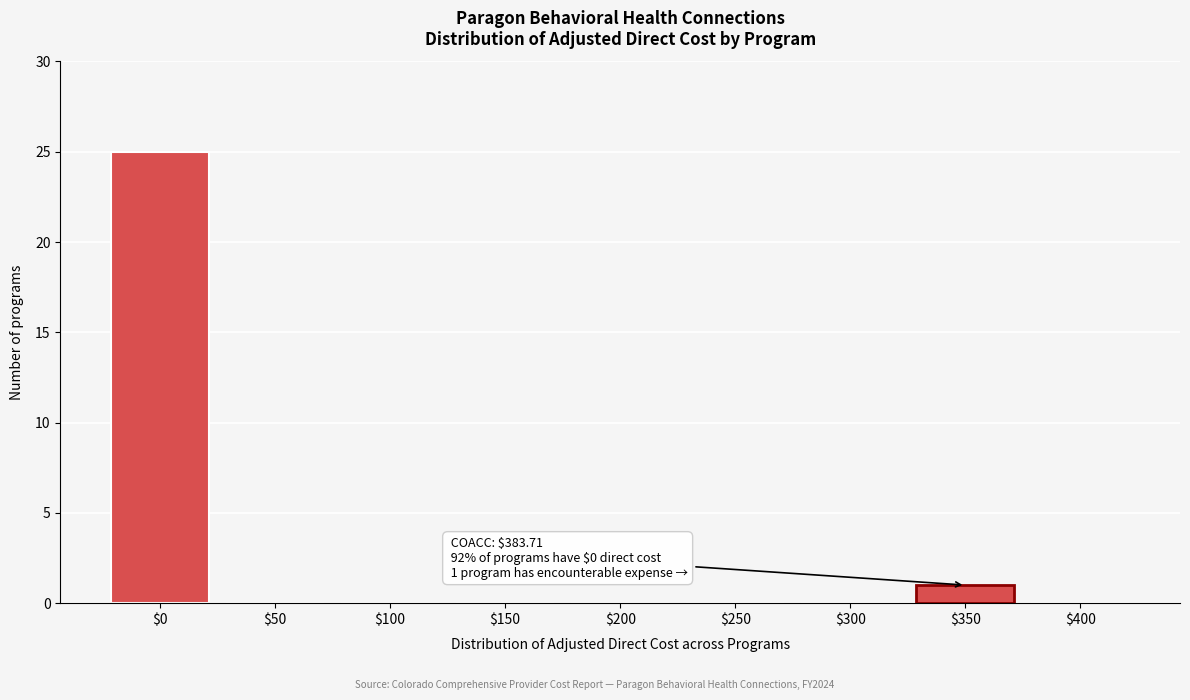

What is the sum of all values?

26